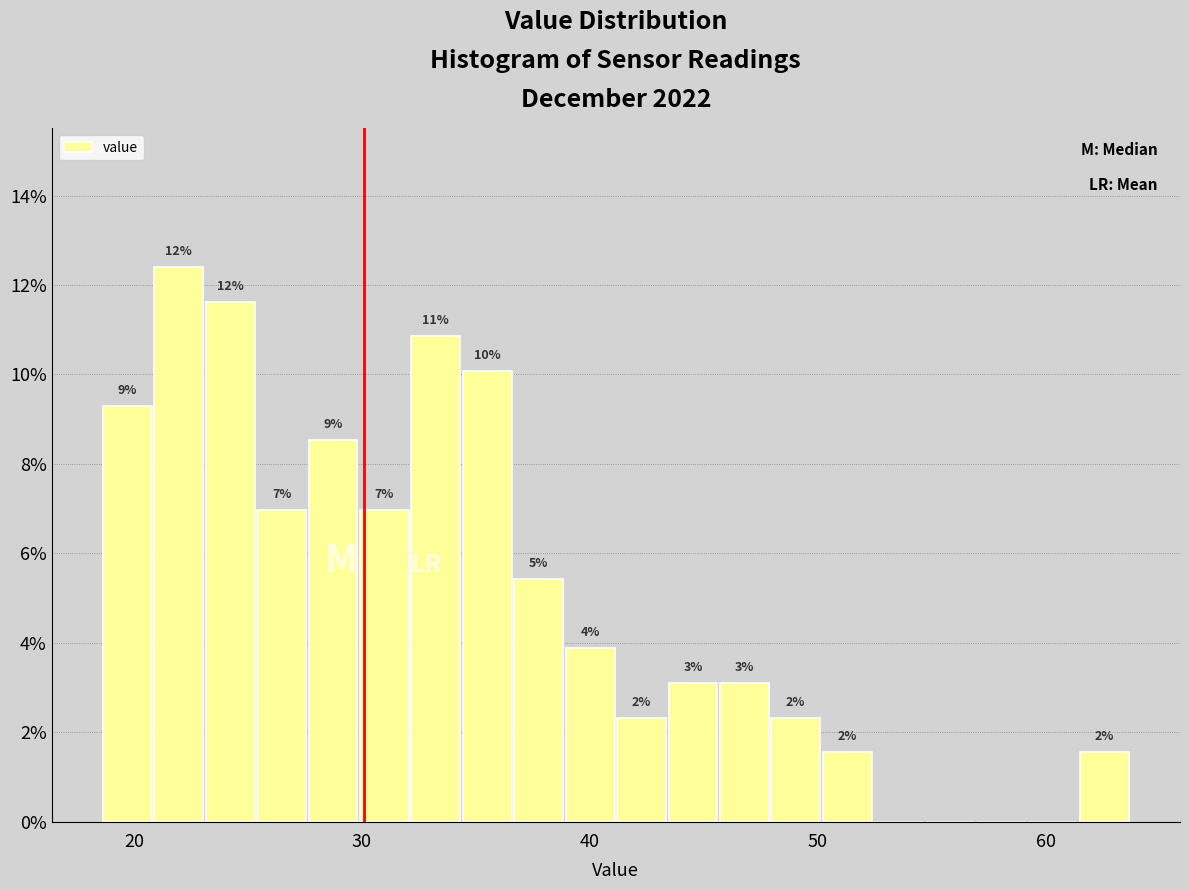

Around what value on the x-axis is the tallest bar? Give the approximate position of its centre, as read against the axis.

22